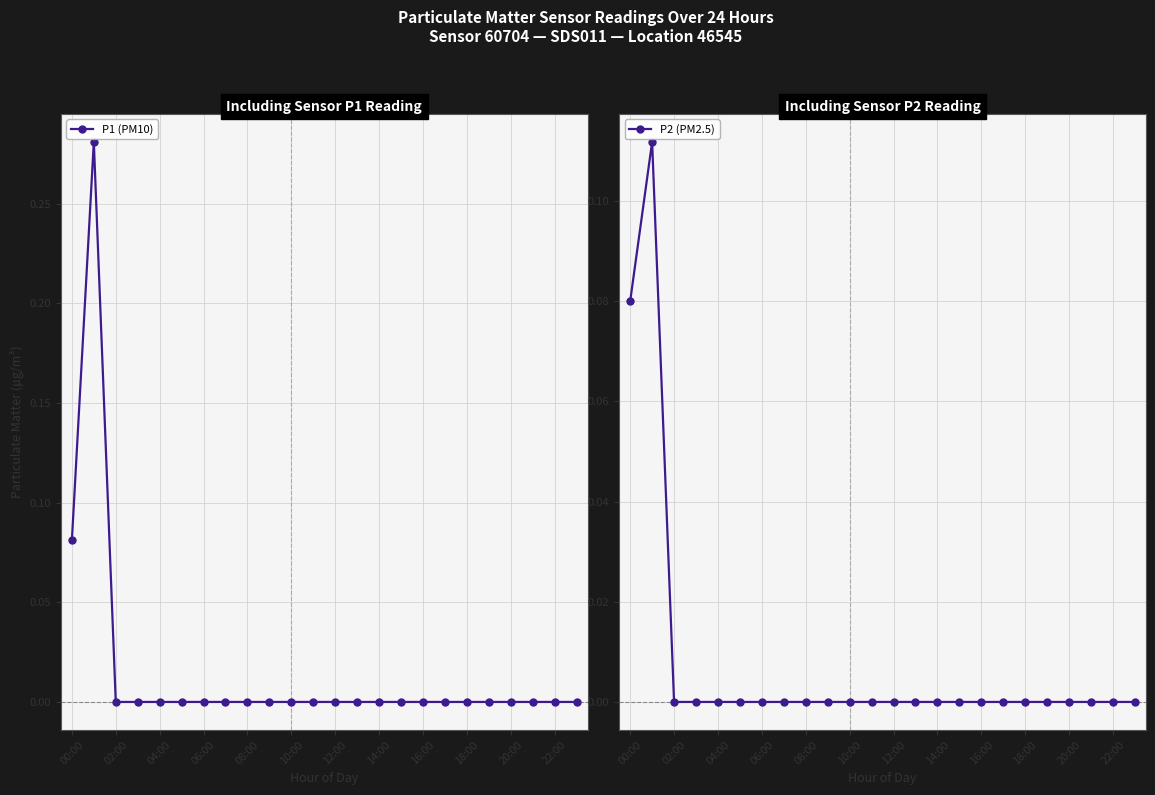

True or false: P1 (PM10) has more than 0 interior local peaks.

True